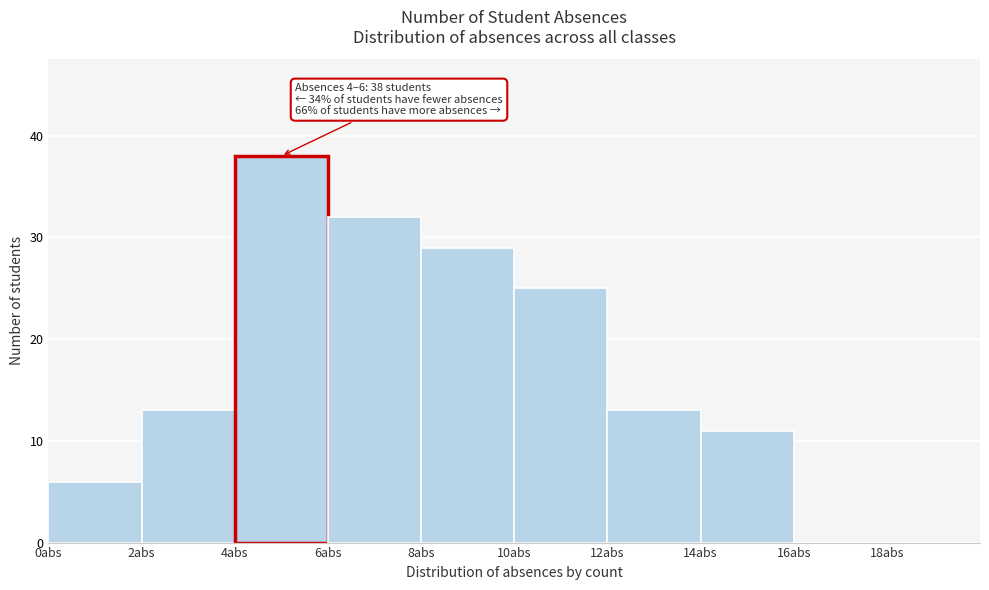

Which range on the x-axis has the tallest bar?

4 to 6